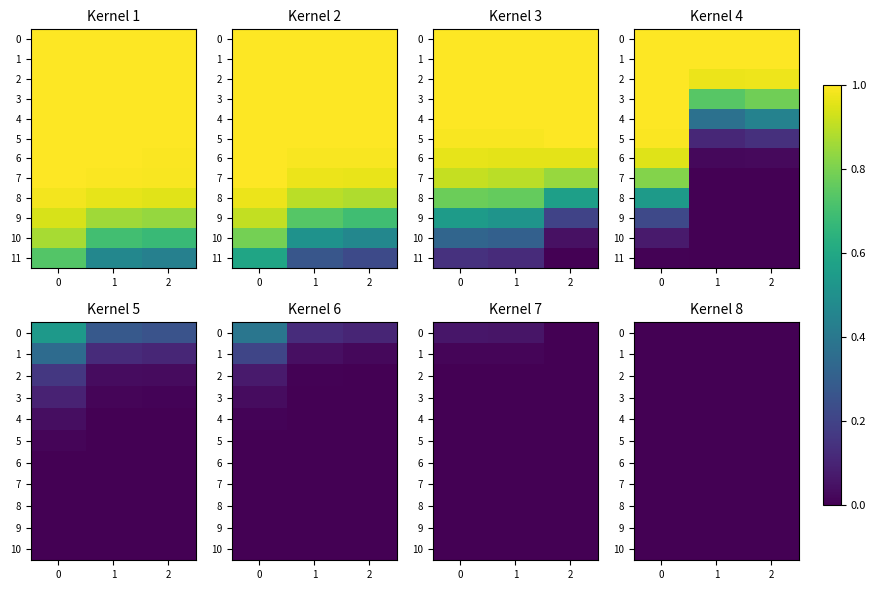

The 5 series shows 0.0 at 0. True or false?

True